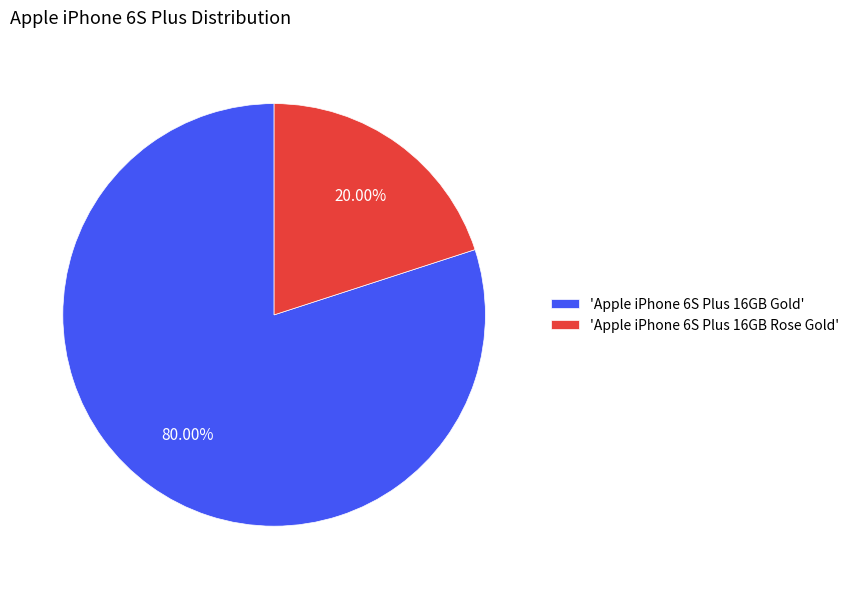

Rank the categories by value from highest to lowest.

'Apple iPhone 6S Plus 16GB Gold', 'Apple iPhone 6S Plus 16GB Rose Gold'